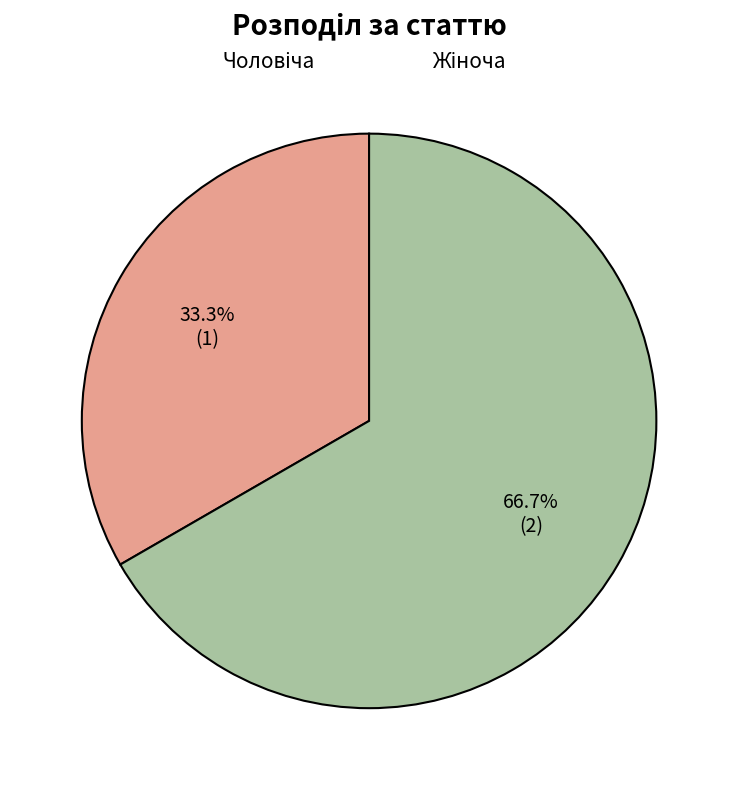

Does any single category account for the majority?

Yes